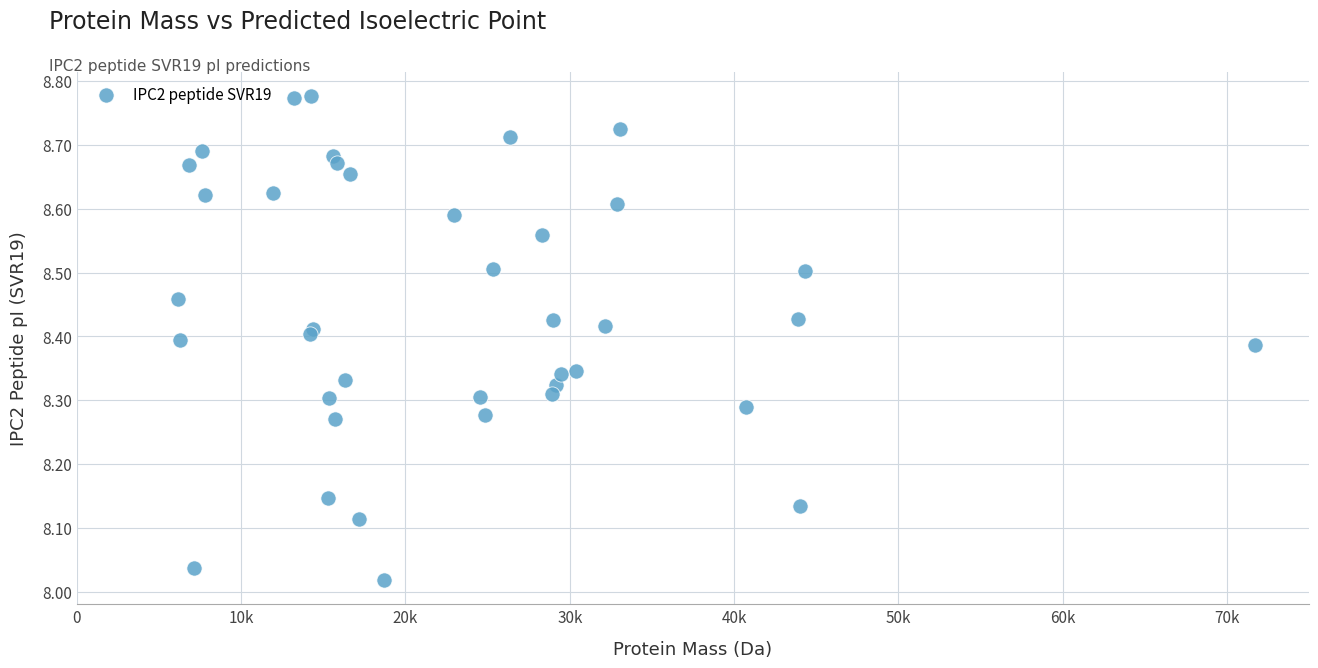

What is the range of Y values (max minus min)?

0.8